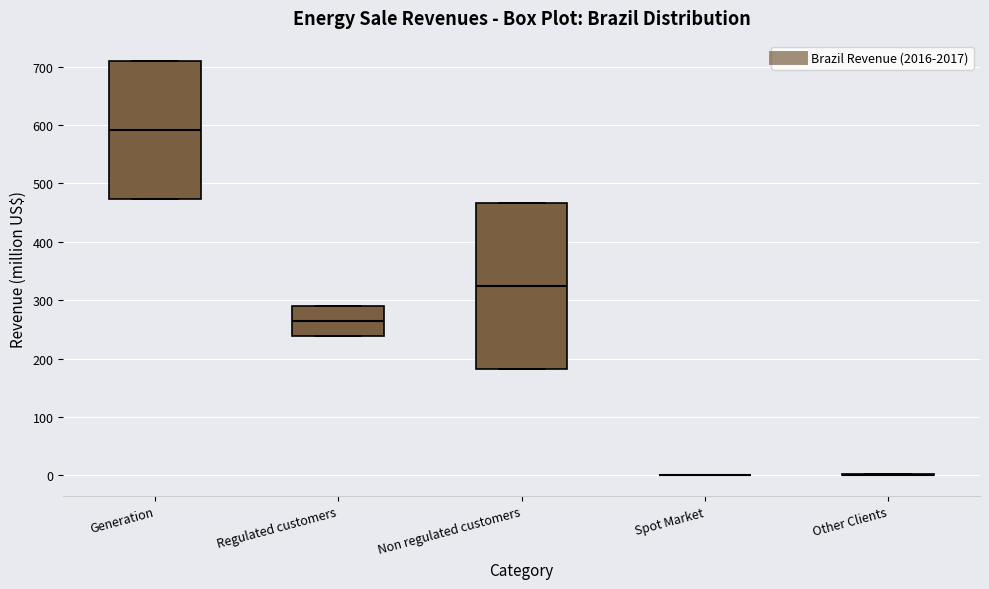

Where does the median line of the box for Regulated customers sit on the y-axis? The values are not printed on the chart, so give them approximately, as read against the axis.

260